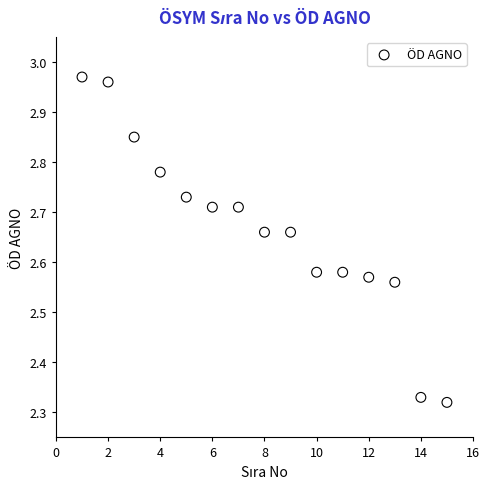

What is the range of X values (max minus min)?

14.0